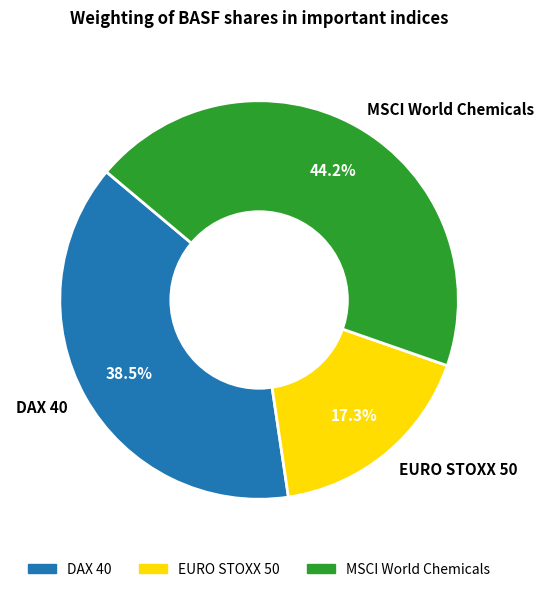

Does EURO STOXX 50 represent more than half of the total?

No